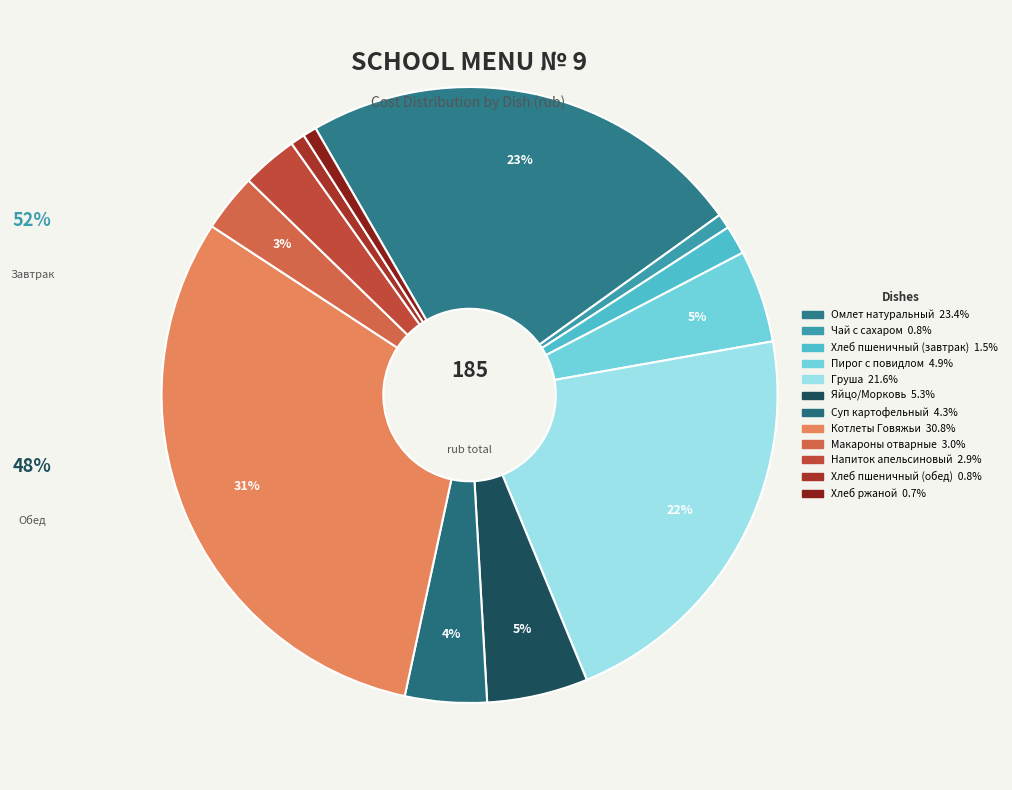

How many segments does this pie chart have?

12